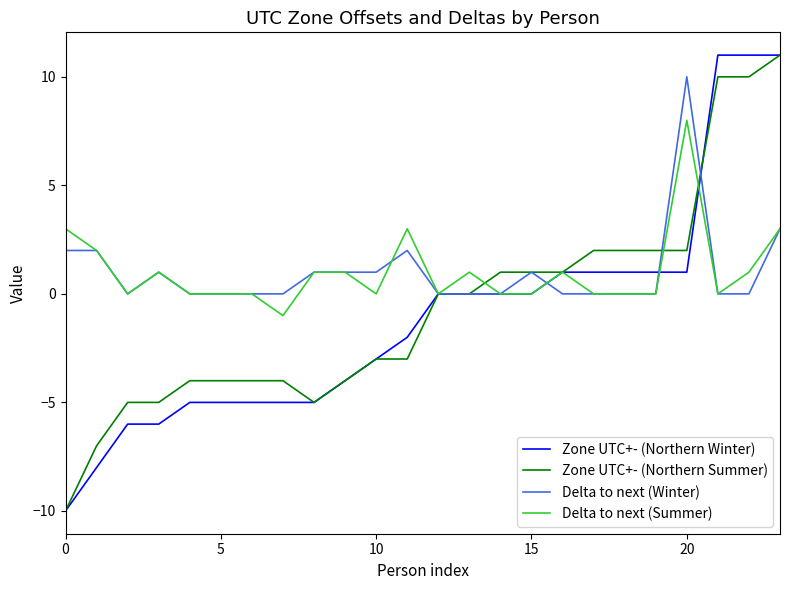

Is this an area chart (filled region under the line)?

No